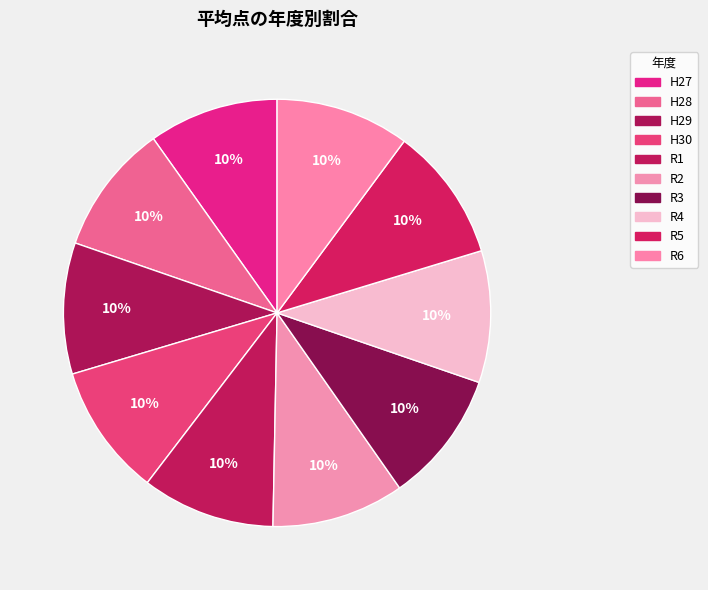

The R3 slice represents 20% of the pie. True or false?

False